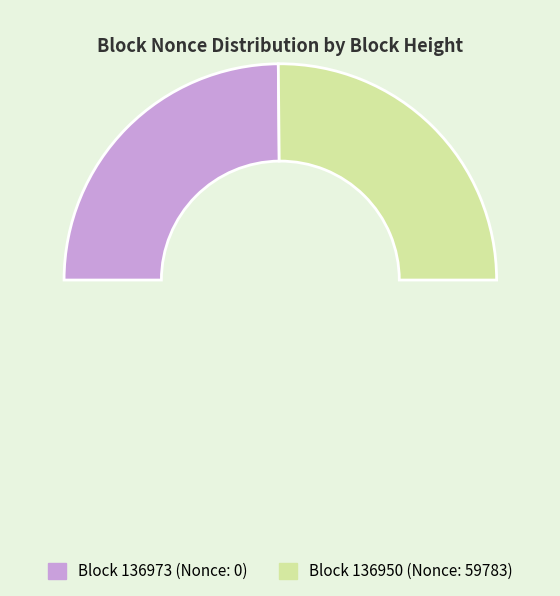

Which category has the biggest portion of the pie?

136950